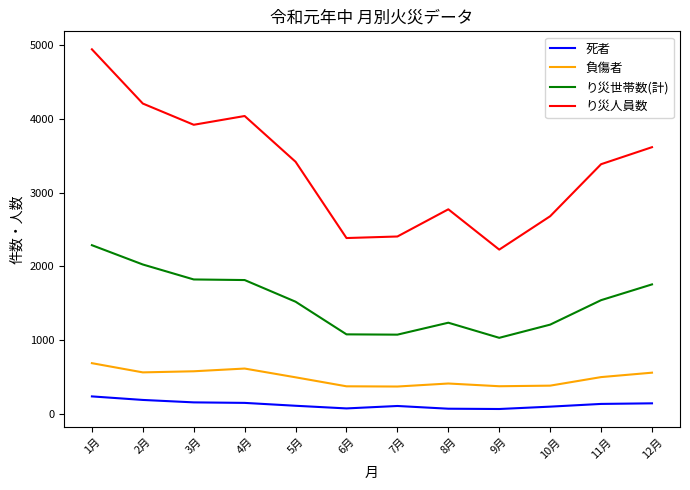

What are all the series names shown in the legend?

死者, 負傷者, り災世帯数(計), り災人員数